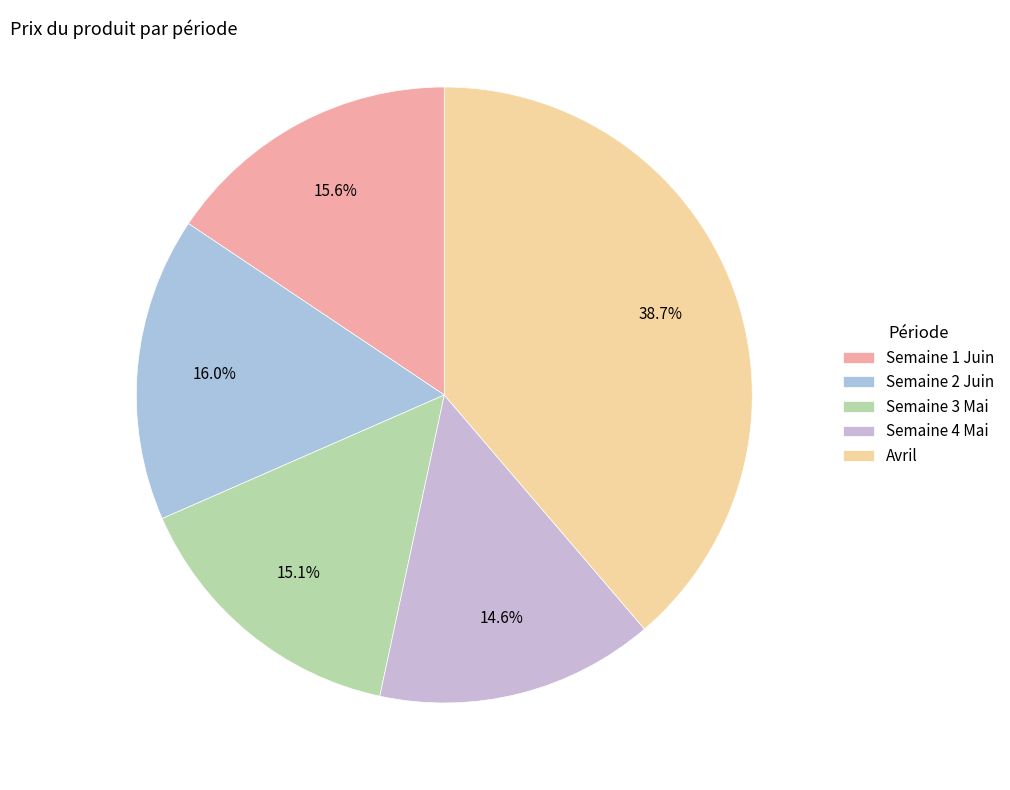

Count the number of slices in the pie.

5